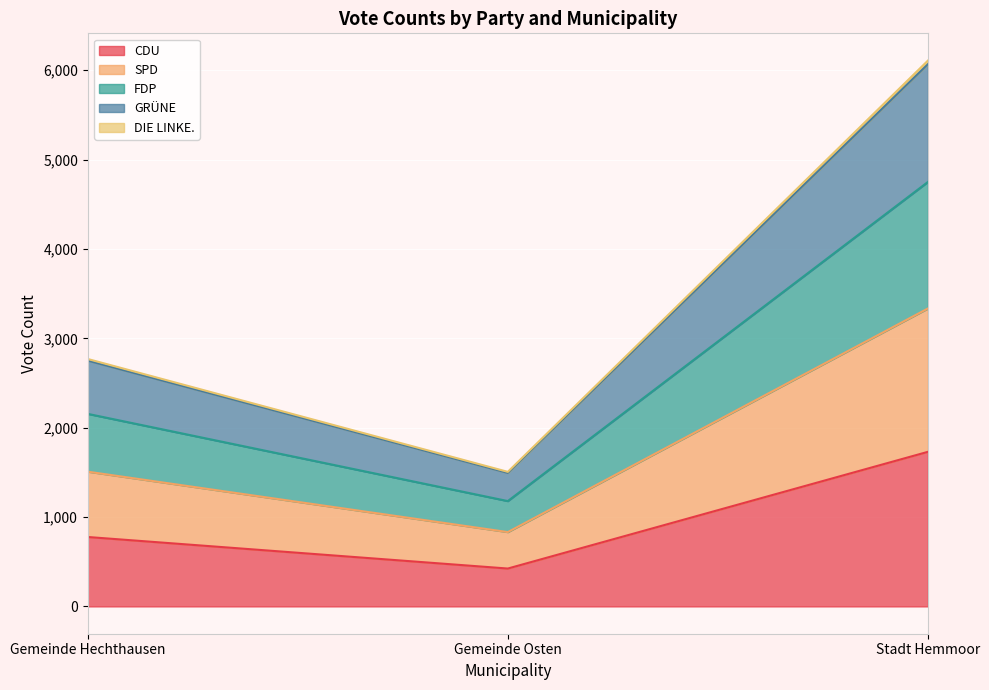

At which label is CDU closest to 1077?

Gemeinde Hechthausen